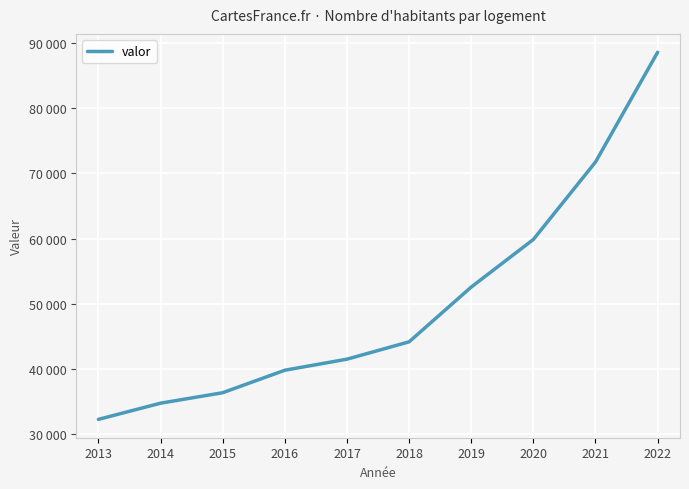

Rank the categories by value from lowest to highest.

2013, 2014, 2015, 2016, 2017, 2018, 2019, 2020, 2021, 2022